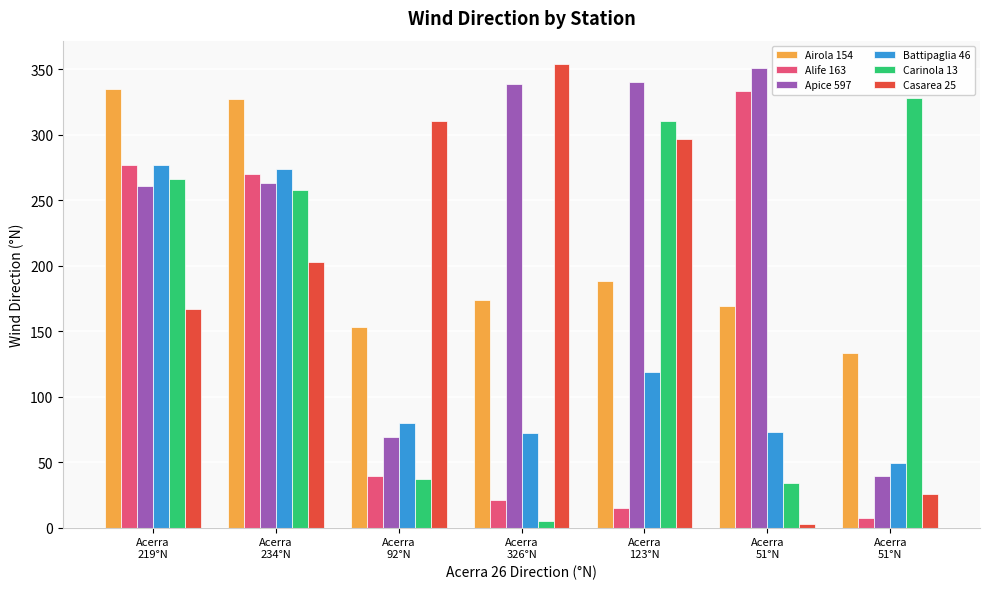

What is the label of the 3rd bar from the right?

Acerra
123°N